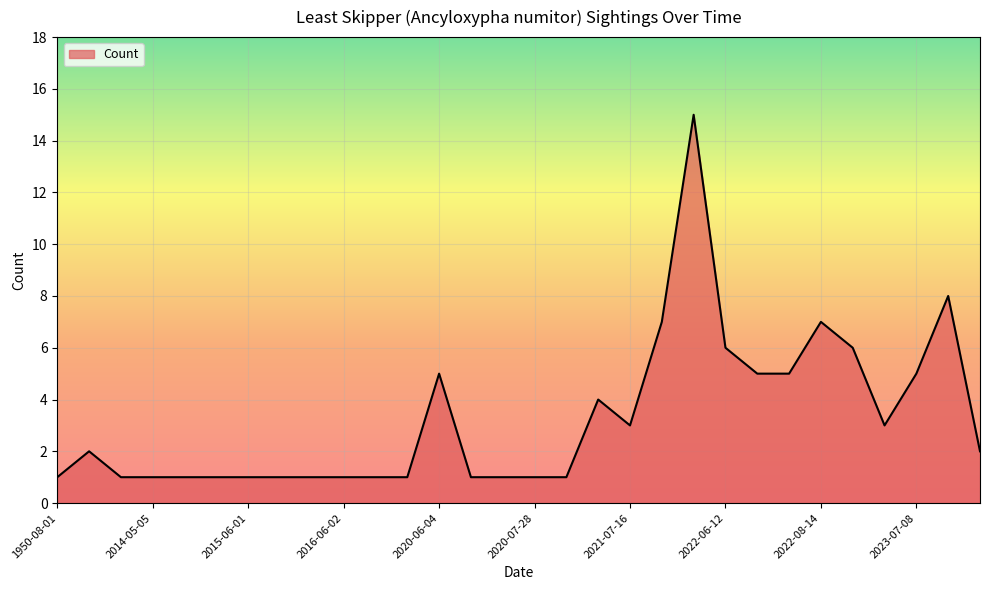

What is the difference between the second highest and minimum values?

7